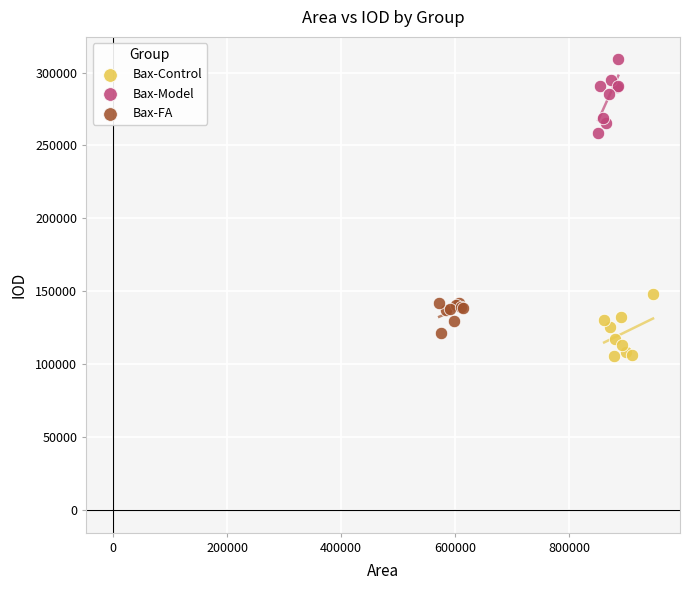

Which series reaches the maximum Y coordinate?

Bax-Model